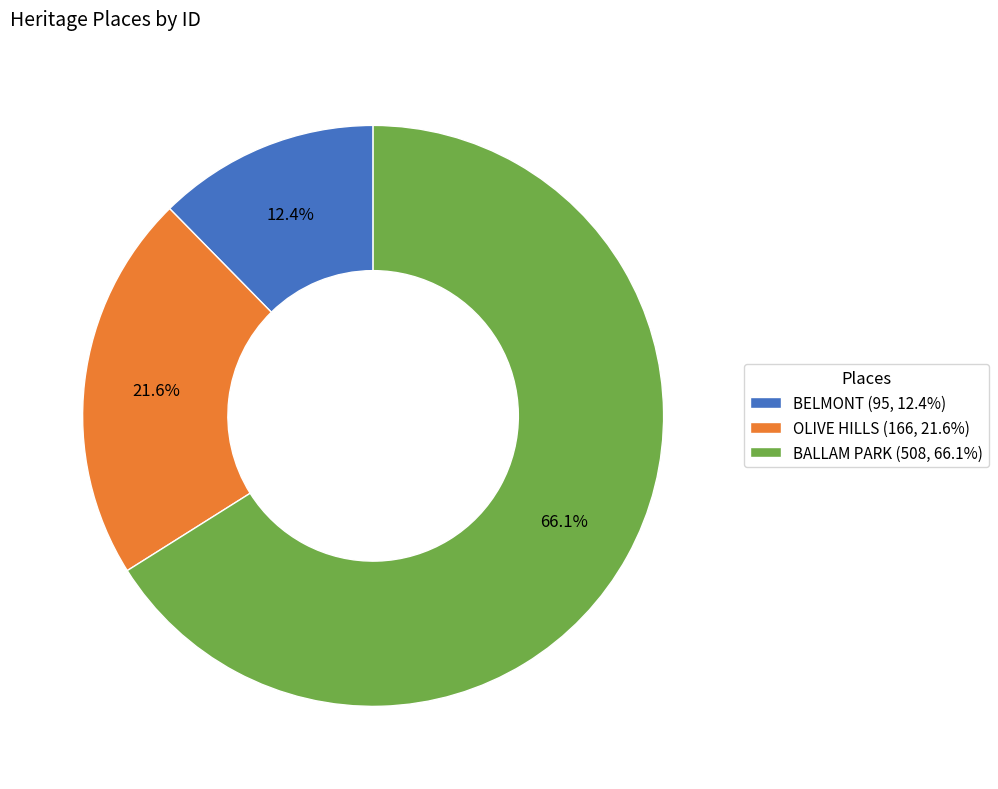

Approximately how many times larger is the value at BELMONT (95, 12.4%) compared to OLIVE HILLS (166, 21.6%)?

0.6